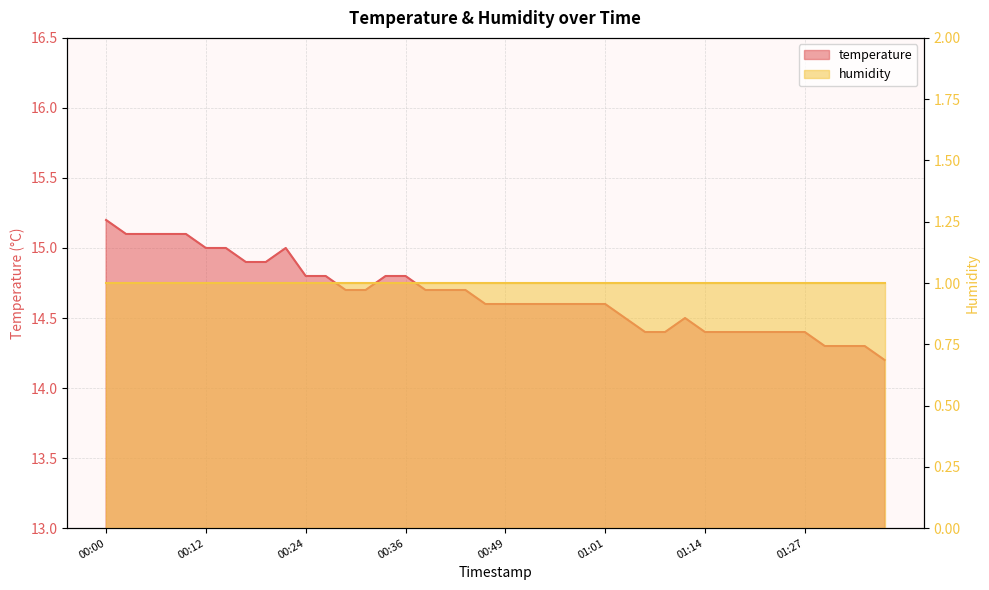

What is the minimum value shown in the chart?

14.2